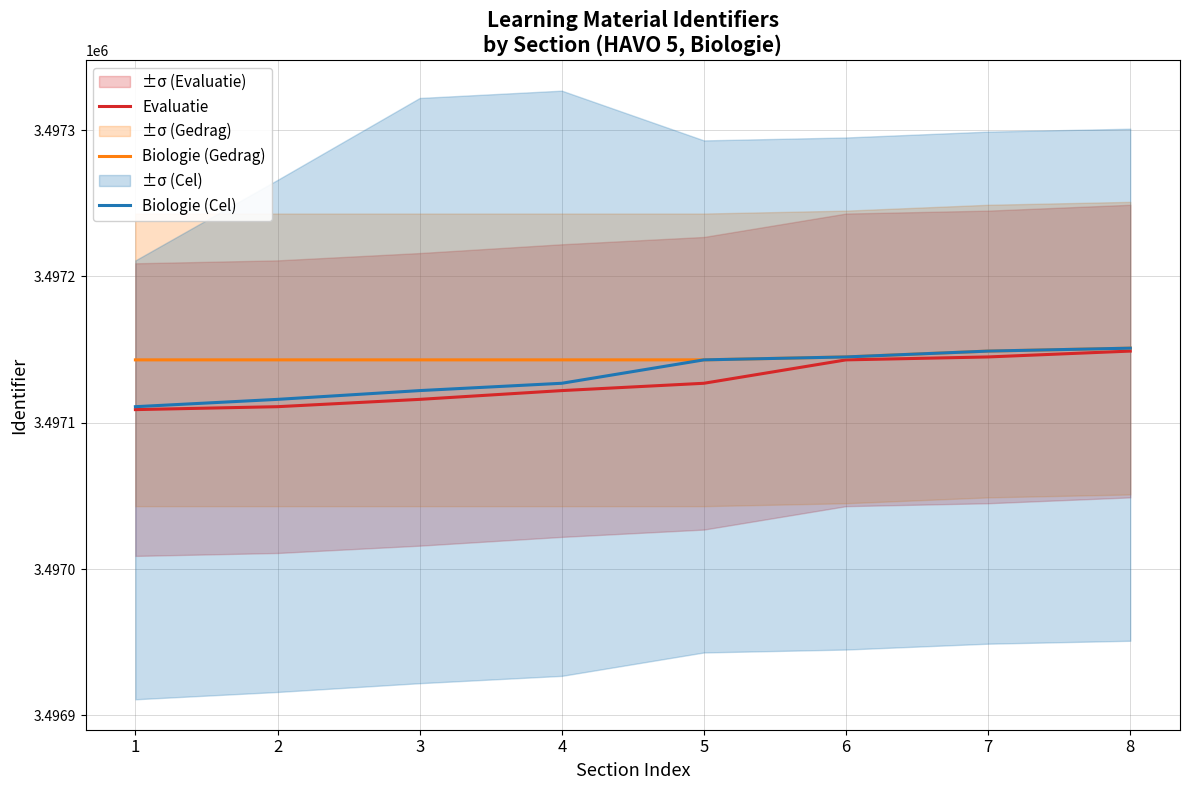

True or false: Biologie (Cel) has more than 2 interior local peaks.

False